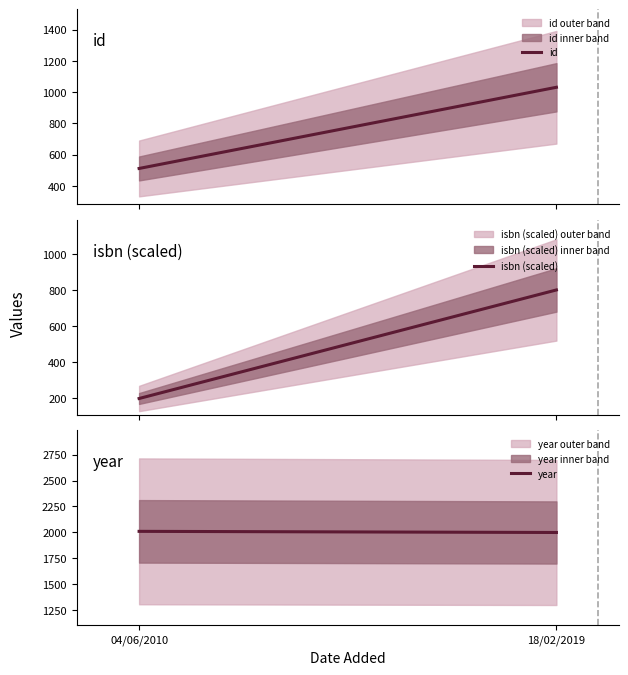

Reading left to right, extract all data points from this chart.

id: 04/06/2010=511	18/02/2019=1031
isbn (scaled): 04/06/2010=200	18/02/2019=800
year: 04/06/2010=2010	18/02/2019=1999